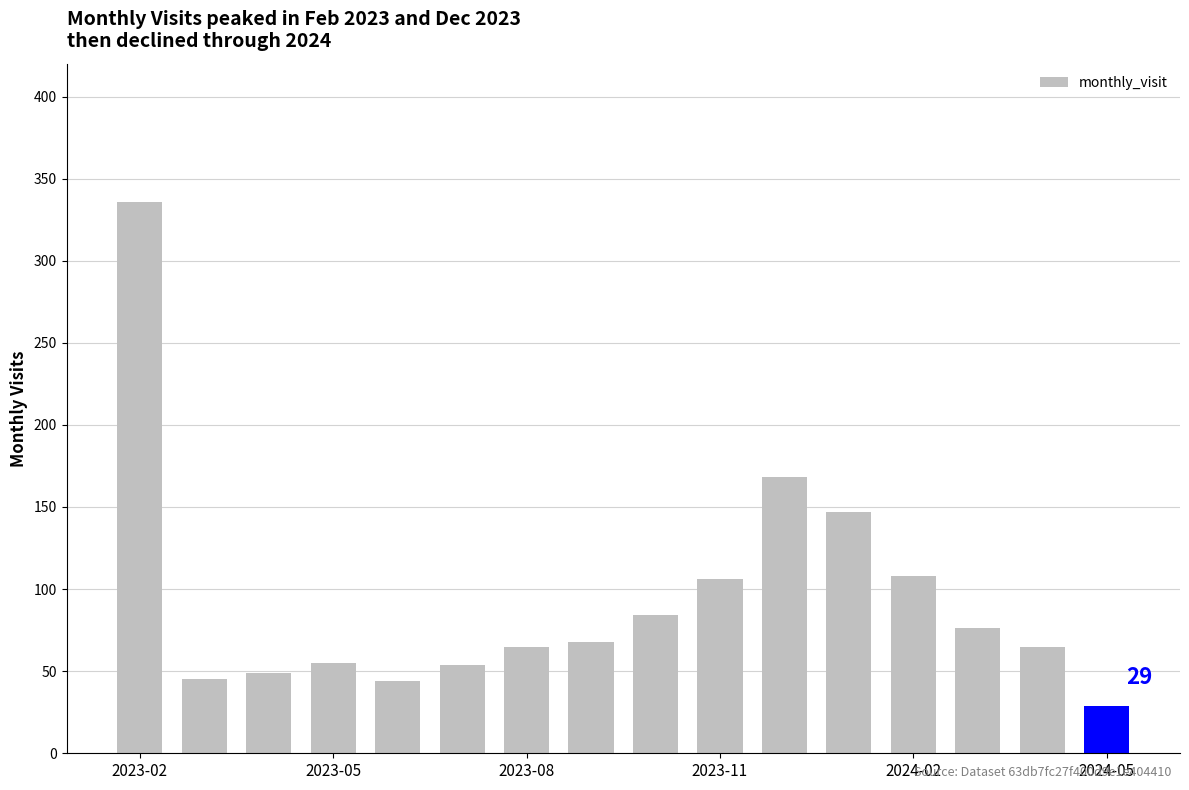

What is the difference between the second highest and second lowest values?

124